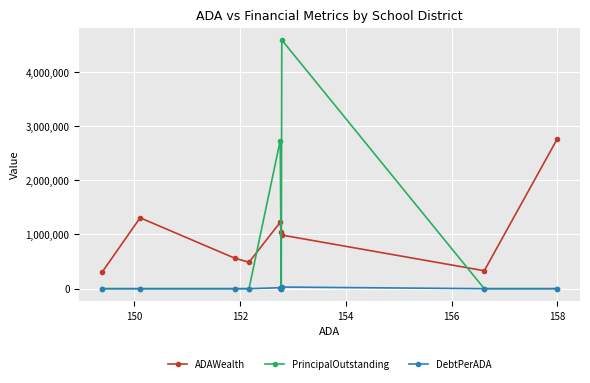

Rank the series by their average value, from lowest to highest.

DebtPerADA, PrincipalOutstanding, ADAWealth